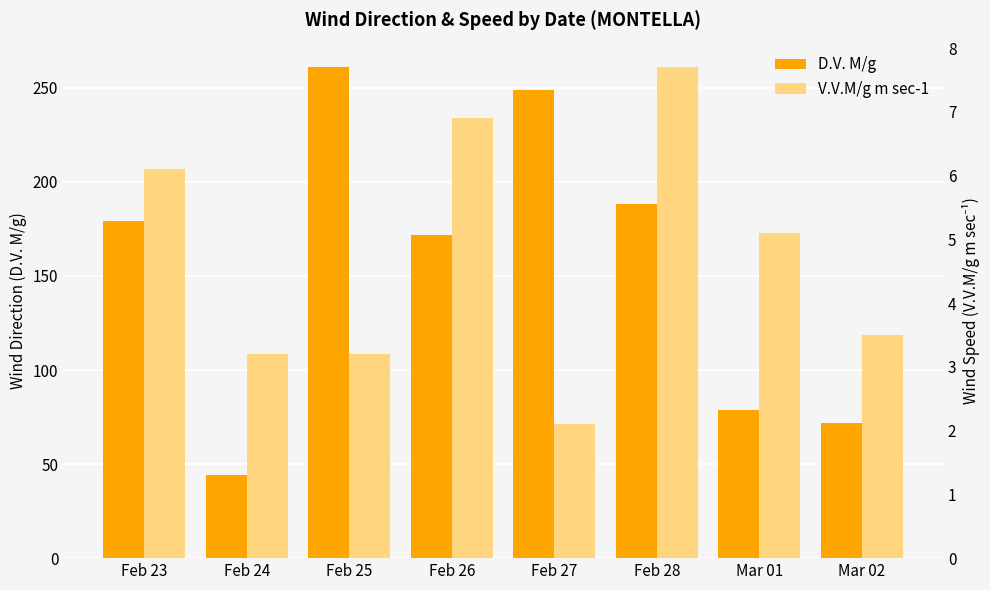

Which series has the widest spread of values?

D.V. M/g